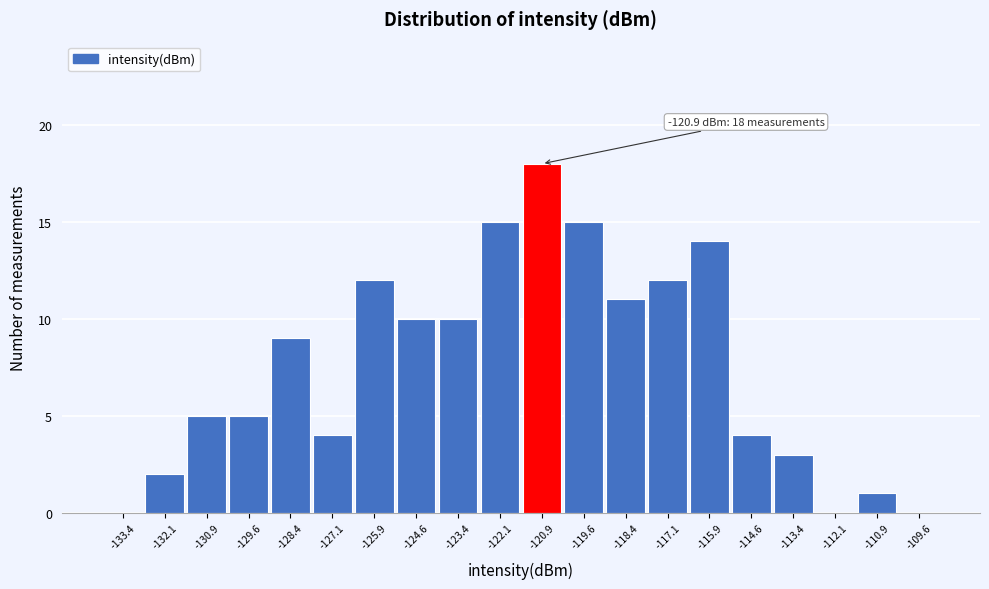

Over which range of the x-axis is the bar tallest?

-121.50 to -120.25